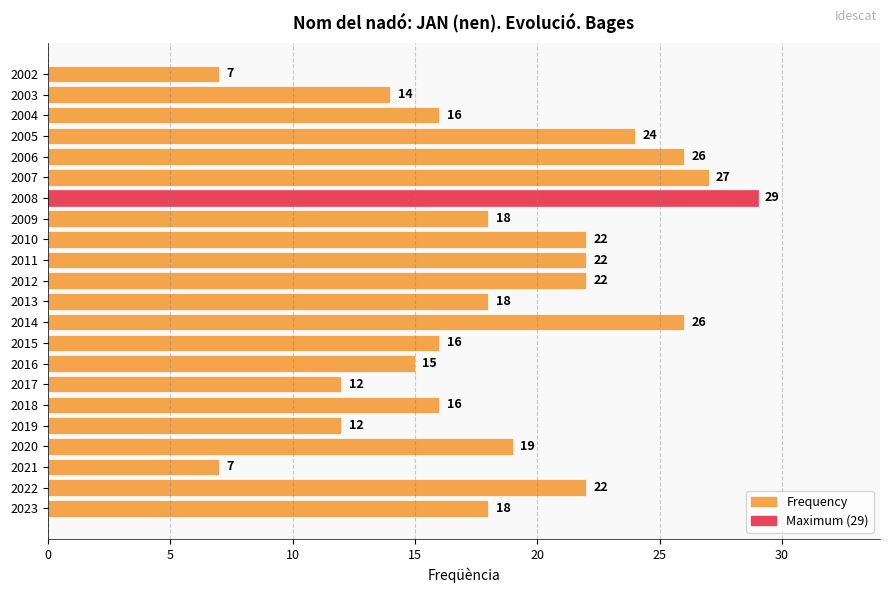

What value does the data have at 2014?

26